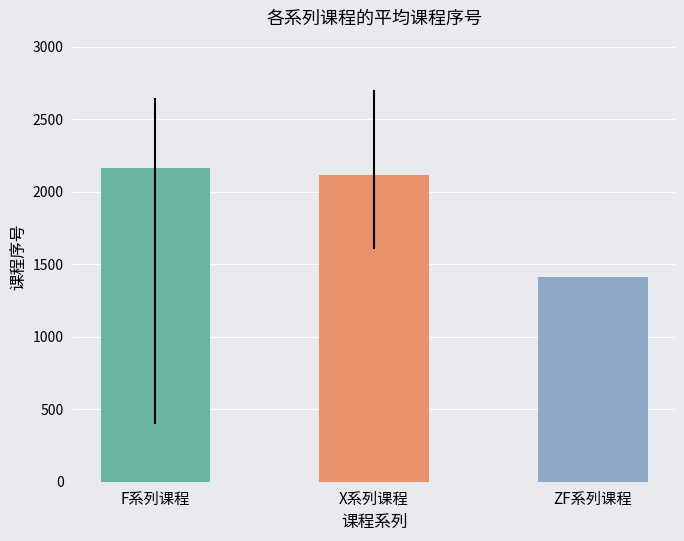

Where is the data nearest to the value 1787?

X系列课程